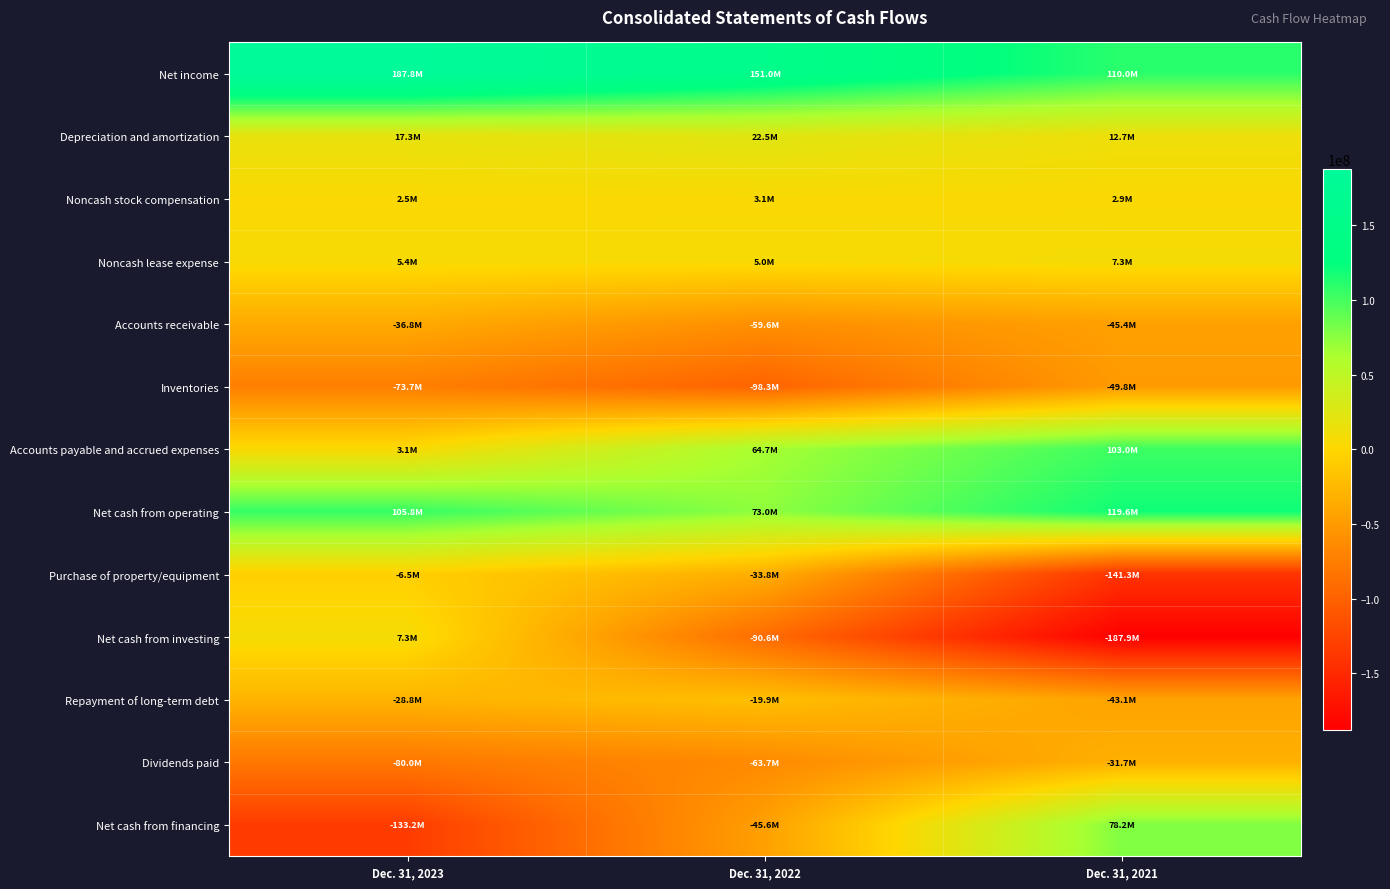

Reading left to right, transcribe all the data shown in this chart.

Net income: Dec. 31, 2023=187776000	Dec. 31, 2022=151037000	Dec. 31, 2021=110027000
Depreciation and amortization: Dec. 31, 2023=17331000	Dec. 31, 2022=22539000	Dec. 31, 2021=12698000
Noncash stock compensation: Dec. 31, 2023=2525000	Dec. 31, 2022=3143000	Dec. 31, 2021=2853000
Noncash lease expense: Dec. 31, 2023=5448000	Dec. 31, 2022=4980000	Dec. 31, 2021=7302000
Accounts receivable: Dec. 31, 2023=-36843000	Dec. 31, 2022=-59640000	Dec. 31, 2021=-45395000
Inventories: Dec. 31, 2023=-73700000	Dec. 31, 2022=-98297000	Dec. 31, 2021=-49815000
Accounts payable and accrued expenses: Dec. 31, 2023=3064000	Dec. 31, 2022=64738000	Dec. 31, 2021=103046000
Net cash from operating: Dec. 31, 2023=105774000	Dec. 31, 2022=73031000	Dec. 31, 2021=119586000
Purchase of property/equipment: Dec. 31, 2023=-6465000	Dec. 31, 2022=-33756000	Dec. 31, 2021=-141274000
Net cash from investing: Dec. 31, 2023=7262000	Dec. 31, 2022=-90644000	Dec. 31, 2021=-187866000
Repayment of long-term debt: Dec. 31, 2023=-28800000	Dec. 31, 2022=-19861000	Dec. 31, 2021=-43056000
Dividends paid: Dec. 31, 2023=-80047000	Dec. 31, 2022=-63743000	Dec. 31, 2021=-31690000
Net cash from financing: Dec. 31, 2023=-133214000	Dec. 31, 2022=-45568000	Dec. 31, 2021=78193000